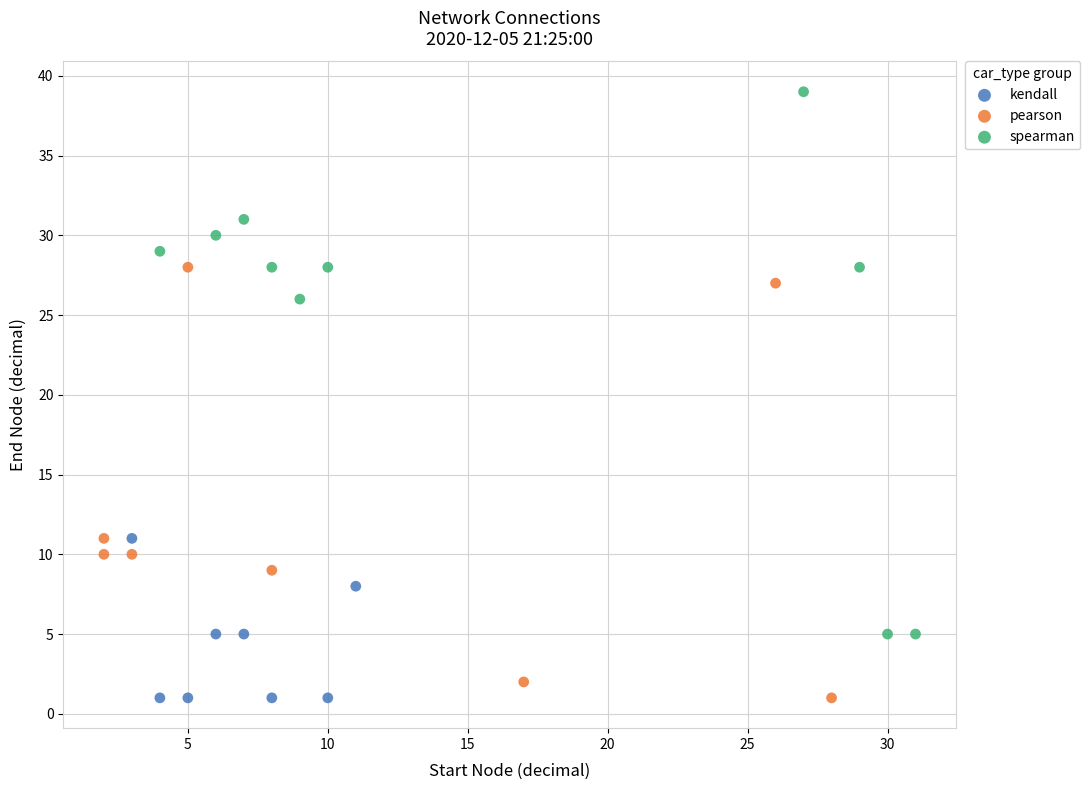

What are all the series names shown in the legend?

kendall, pearson, spearman